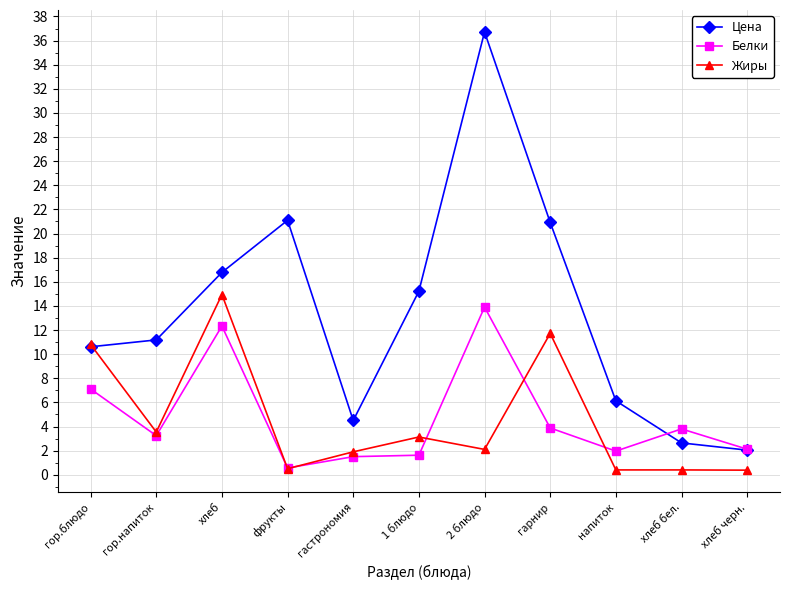

Does the chart display data point markers on the line(s)?

Yes